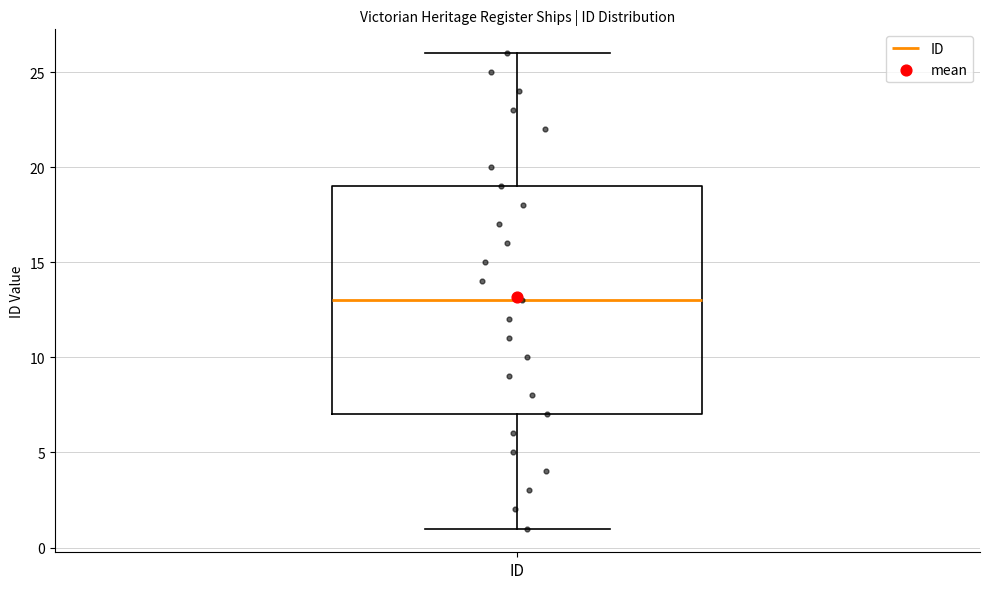

Where does the upper whisker of the box for ID end on the y-axis? The values are not printed on the chart, so give them approximately, as read against the axis.

26